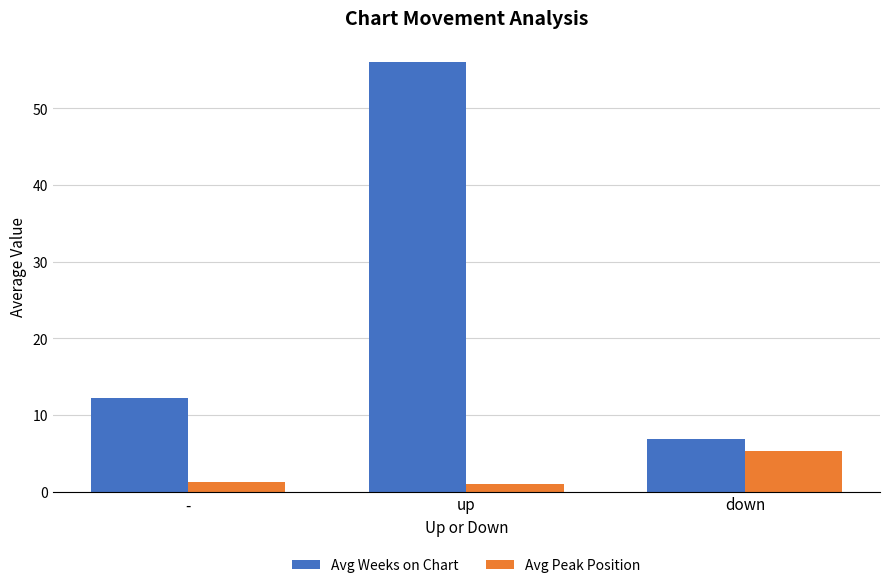

Between - and up, which series saw the biggest shift?

Avg Weeks on Chart